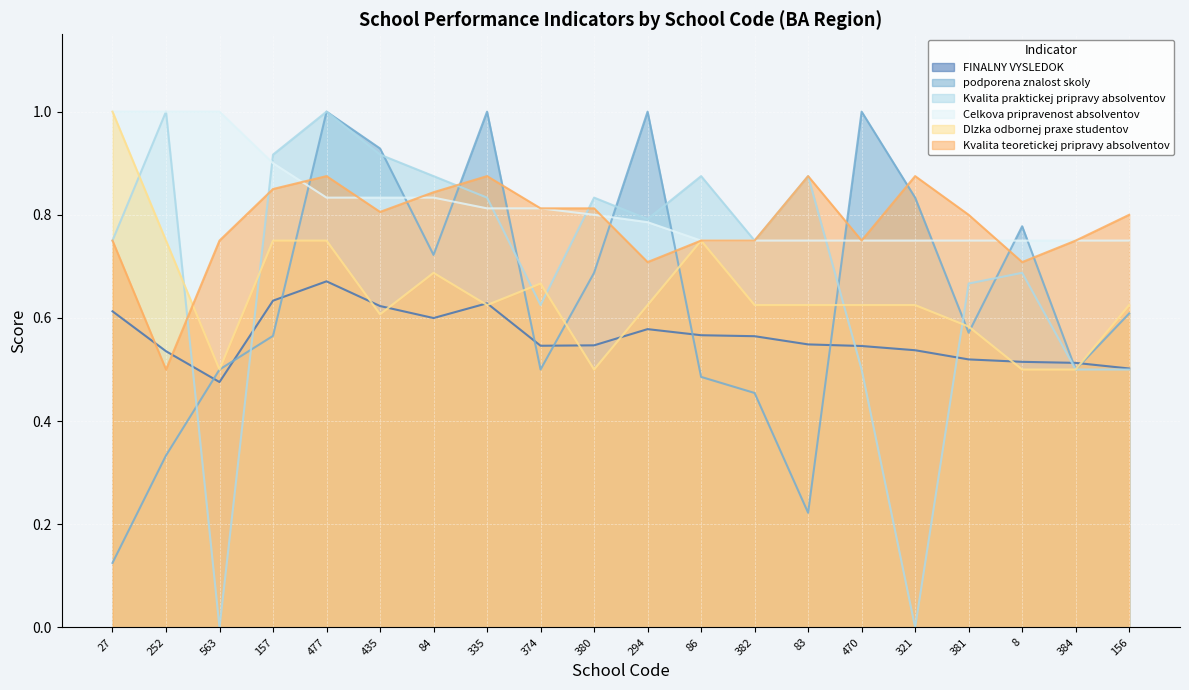

What is the greatest value displayed?

1.0